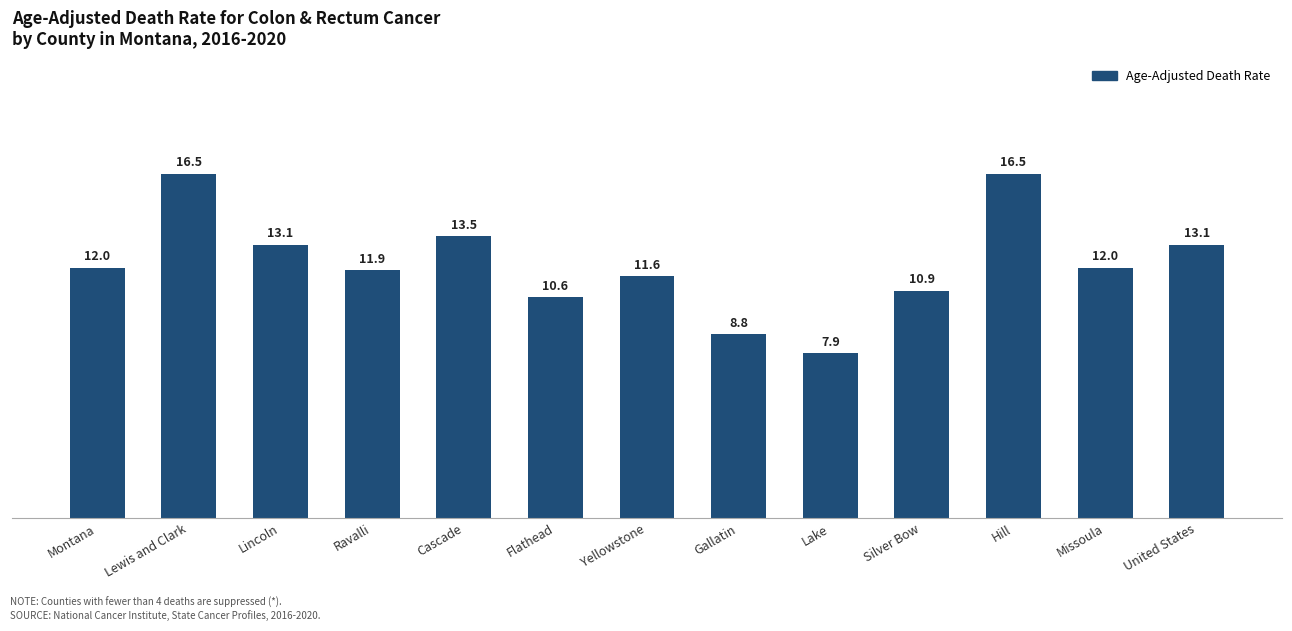

Reading left to right, transcribe all the data shown in this chart.

12.0	16.5	13.1	11.9	13.5	10.6	11.6	8.8	7.9	10.9	16.5	12.0	13.1